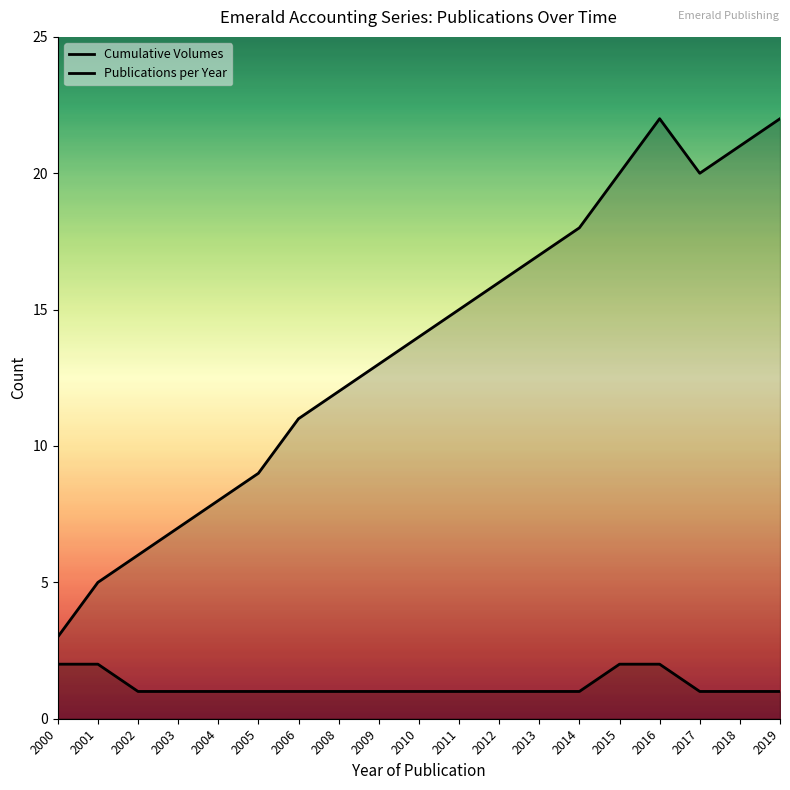

At which label is Publications per Year closest to 1?

2002